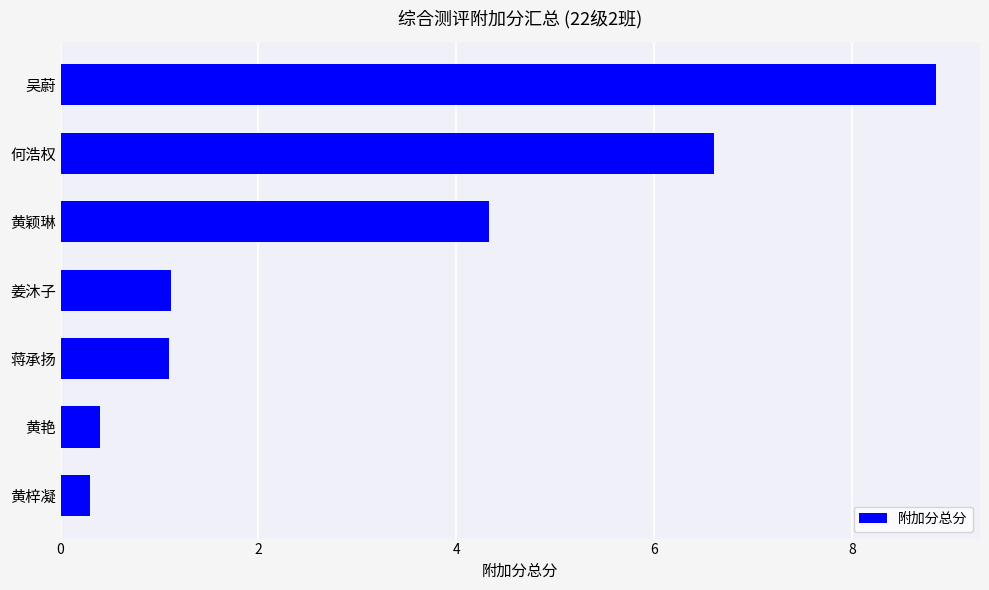

What is the ratio of the value at 何浩权 to the value at 吴蔚?

0.7